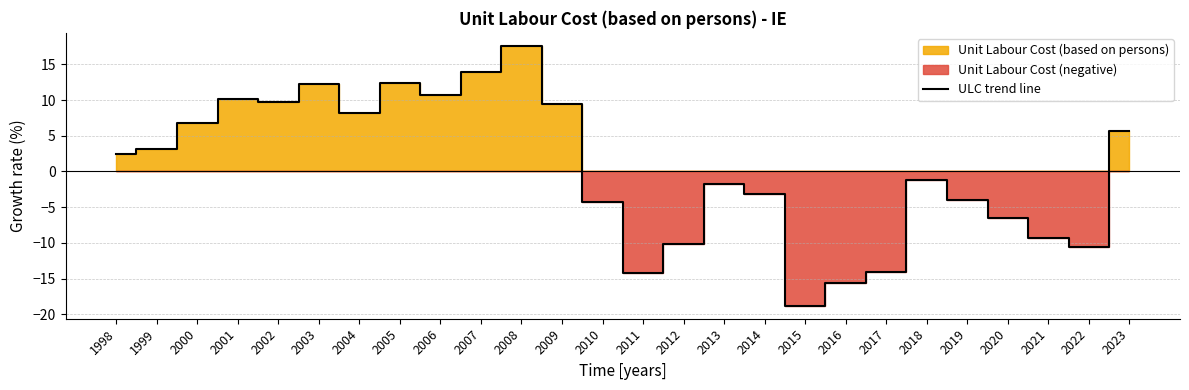

How many positive values are there?

13